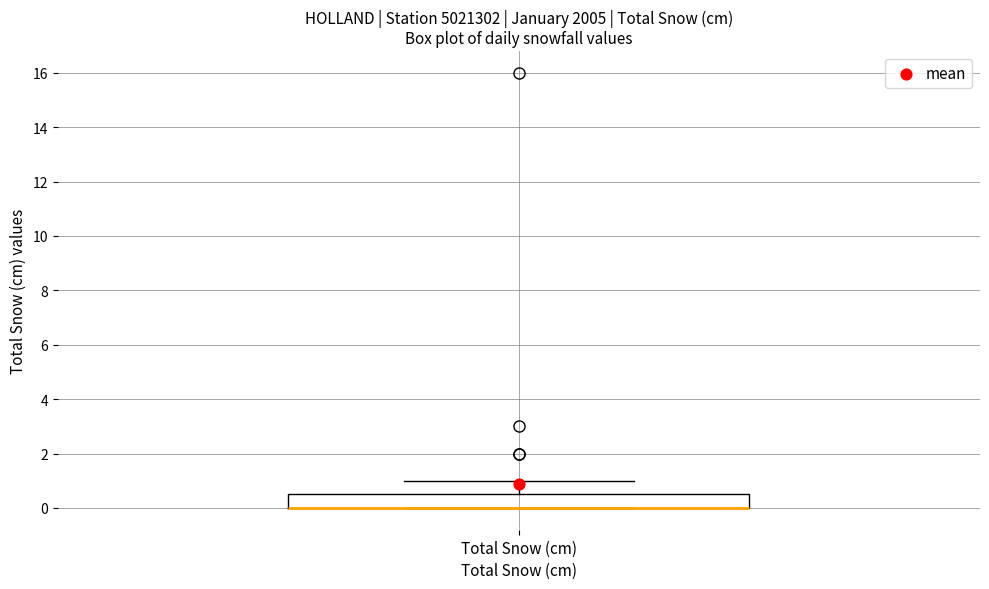

Read this box plot against the y-axis: the position of the median line, the range covered by the box, and the ends of both whiskers. The values are not printed on the chart, so give them approximately, as read against the axis.

median 0.0 (drawn on the box's lower edge), box 0.0 to 0.6, whiskers 0.0 to 1.0